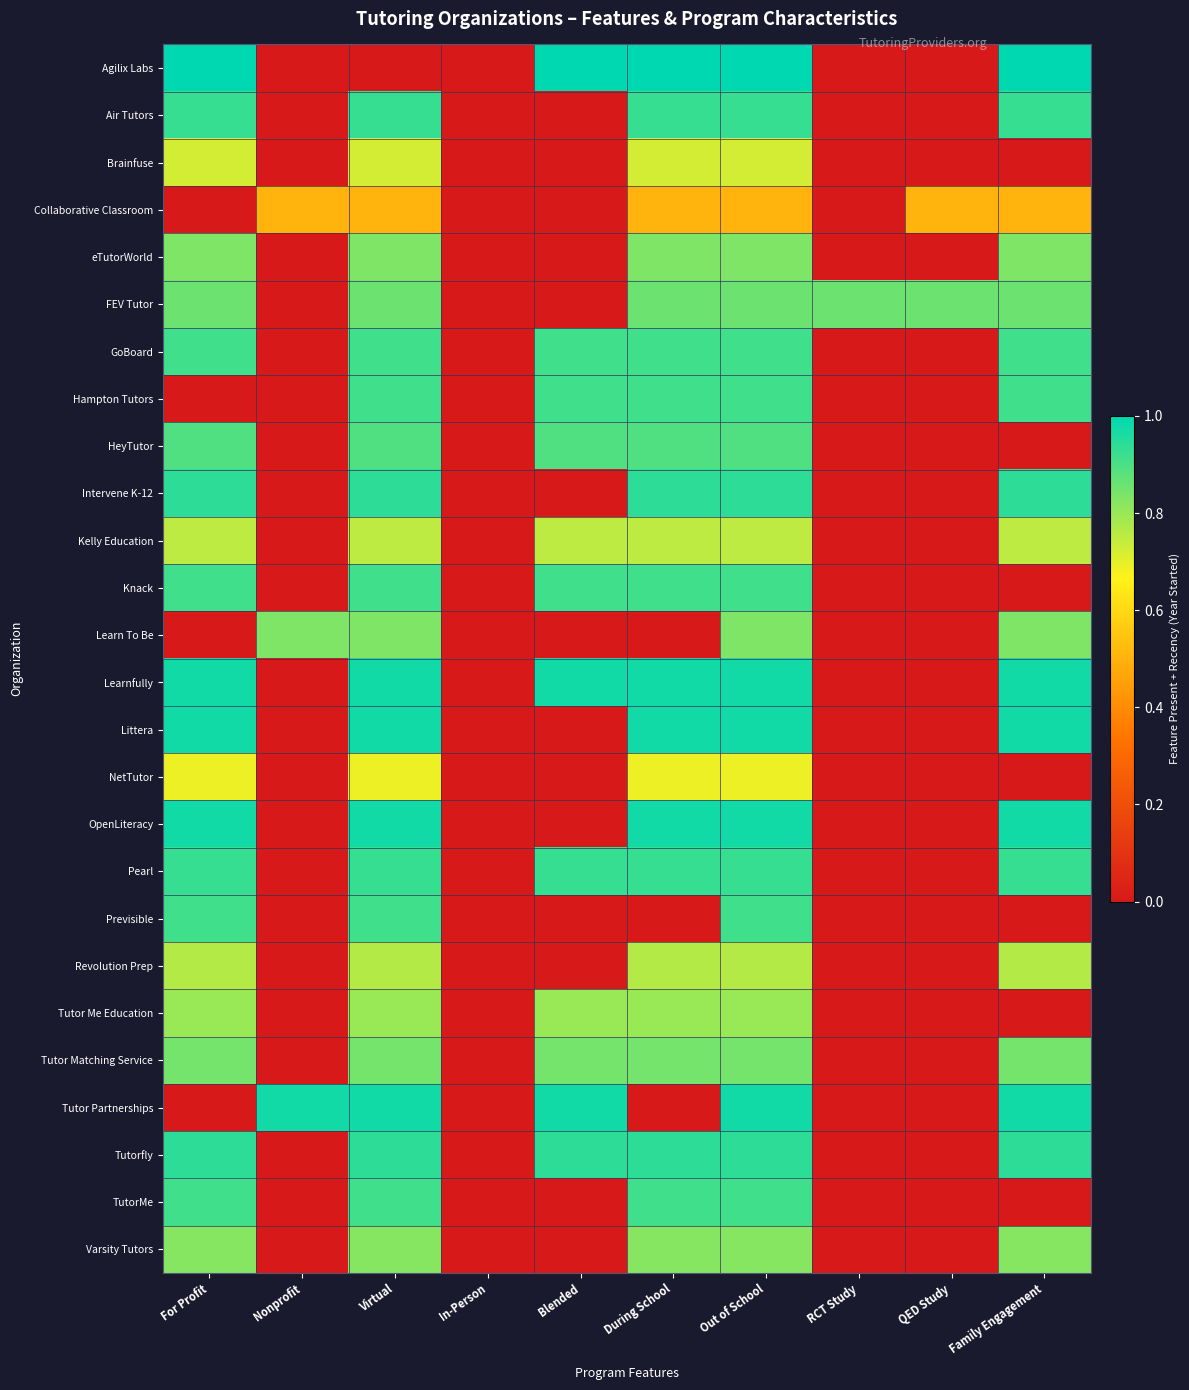

Reading right to left, list all the values displayed in this chart.

Agilix Labs: Family Engagement=1.0	QED Study=0.0	RCT Study=0.0	Out of School=1.0	During School=1.0	Blended=1.0	In-Person=0.0	Virtual=0.0	Nonprofit=0.0	For Profit=1.0
Air Tutors: Family Engagement=0.9	QED Study=0.0	RCT Study=0.0	Out of School=0.9	During School=0.9	Blended=0.0	In-Person=0.0	Virtual=0.9	Nonprofit=0.0	For Profit=0.9
Brainfuse: Family Engagement=0.0	QED Study=0.0	RCT Study=0.0	Out of School=0.7	During School=0.7	Blended=0.0	In-Person=0.0	Virtual=0.7	Nonprofit=0.0	For Profit=0.7
Collaborative Classroom: Family Engagement=0.5	QED Study=0.5	RCT Study=0.0	Out of School=0.5	During School=0.5	Blended=0.0	In-Person=0.0	Virtual=0.5	Nonprofit=0.5	For Profit=0.0
eTutorWorld: Family Engagement=0.8	QED Study=0.0	RCT Study=0.0	Out of School=0.8	During School=0.8	Blended=0.0	In-Person=0.0	Virtual=0.8	Nonprofit=0.0	For Profit=0.8
FEV Tutor: Family Engagement=0.9	QED Study=0.9	RCT Study=0.9	Out of School=0.9	During School=0.9	Blended=0.0	In-Person=0.0	Virtual=0.9	Nonprofit=0.0	For Profit=0.9
GoBoard: Family Engagement=0.9	QED Study=0.0	RCT Study=0.0	Out of School=0.9	During School=0.9	Blended=0.9	In-Person=0.0	Virtual=0.9	Nonprofit=0.0	For Profit=0.9
Hampton Tutors: Family Engagement=0.9	QED Study=0.0	RCT Study=0.0	Out of School=0.9	During School=0.9	Blended=0.9	In-Person=0.0	Virtual=0.9	Nonprofit=0.0	For Profit=0.0
HeyTutor: Family Engagement=0.0	QED Study=0.0	RCT Study=0.0	Out of School=0.9	During School=0.9	Blended=0.9	In-Person=0.0	Virtual=0.9	Nonprofit=0.0	For Profit=0.9
Intervene K-12: Family Engagement=0.9	QED Study=0.0	RCT Study=0.0	Out of School=0.9	During School=0.9	Blended=0.0	In-Person=0.0	Virtual=0.9	Nonprofit=0.0	For Profit=0.9
Kelly Education: Family Engagement=0.8	QED Study=0.0	RCT Study=0.0	Out of School=0.8	During School=0.8	Blended=0.8	In-Person=0.0	Virtual=0.8	Nonprofit=0.0	For Profit=0.8
Knack: Family Engagement=0.0	QED Study=0.0	RCT Study=0.0	Out of School=0.9	During School=0.9	Blended=0.9	In-Person=0.0	Virtual=0.9	Nonprofit=0.0	For Profit=0.9
Learn To Be: Family Engagement=0.8	QED Study=0.0	RCT Study=0.0	Out of School=0.8	During School=0.0	Blended=0.0	In-Person=0.0	Virtual=0.8	Nonprofit=0.8	For Profit=0.0
Learnfully: Family Engagement=1.0	QED Study=0.0	RCT Study=0.0	Out of School=1.0	During School=1.0	Blended=1.0	In-Person=0.0	Virtual=1.0	Nonprofit=0.0	For Profit=1.0
Littera: Family Engagement=1.0	QED Study=0.0	RCT Study=0.0	Out of School=1.0	During School=1.0	Blended=0.0	In-Person=0.0	Virtual=1.0	Nonprofit=0.0	For Profit=1.0
NetTutor: Family Engagement=0.0	QED Study=0.0	RCT Study=0.0	Out of School=0.7	During School=0.7	Blended=0.0	In-Person=0.0	Virtual=0.7	Nonprofit=0.0	For Profit=0.7
OpenLiteracy: Family Engagement=1.0	QED Study=0.0	RCT Study=0.0	Out of School=1.0	During School=1.0	Blended=0.0	In-Person=0.0	Virtual=1.0	Nonprofit=0.0	For Profit=1.0
Pearl: Family Engagement=0.9	QED Study=0.0	RCT Study=0.0	Out of School=0.9	During School=0.9	Blended=0.9	In-Person=0.0	Virtual=0.9	Nonprofit=0.0	For Profit=0.9
Previsible: Family Engagement=0.0	QED Study=0.0	RCT Study=0.0	Out of School=0.9	During School=0.0	Blended=0.0	In-Person=0.0	Virtual=0.9	Nonprofit=0.0	For Profit=0.9
Revolution Prep: Family Engagement=0.8	QED Study=0.0	RCT Study=0.0	Out of School=0.8	During School=0.8	Blended=0.0	In-Person=0.0	Virtual=0.8	Nonprofit=0.0	For Profit=0.8
Tutor Me Education: Family Engagement=0.0	QED Study=0.0	RCT Study=0.0	Out of School=0.8	During School=0.8	Blended=0.8	In-Person=0.0	Virtual=0.8	Nonprofit=0.0	For Profit=0.8
Tutor Matching Service: Family Engagement=0.8	QED Study=0.0	RCT Study=0.0	Out of School=0.8	During School=0.8	Blended=0.8	In-Person=0.0	Virtual=0.8	Nonprofit=0.0	For Profit=0.8
Tutor Partnerships: Family Engagement=1.0	QED Study=0.0	RCT Study=0.0	Out of School=1.0	During School=0.0	Blended=1.0	In-Person=0.0	Virtual=1.0	Nonprofit=1.0	For Profit=0.0
Tutorfly: Family Engagement=0.9	QED Study=0.0	RCT Study=0.0	Out of School=0.9	During School=0.9	Blended=0.9	In-Person=0.0	Virtual=0.9	Nonprofit=0.0	For Profit=0.9
TutorMe: Family Engagement=0.0	QED Study=0.0	RCT Study=0.0	Out of School=0.9	During School=0.9	Blended=0.0	In-Person=0.0	Virtual=0.9	Nonprofit=0.0	For Profit=0.9
Varsity Tutors: Family Engagement=0.8	QED Study=0.0	RCT Study=0.0	Out of School=0.8	During School=0.8	Blended=0.0	In-Person=0.0	Virtual=0.8	Nonprofit=0.0	For Profit=0.8